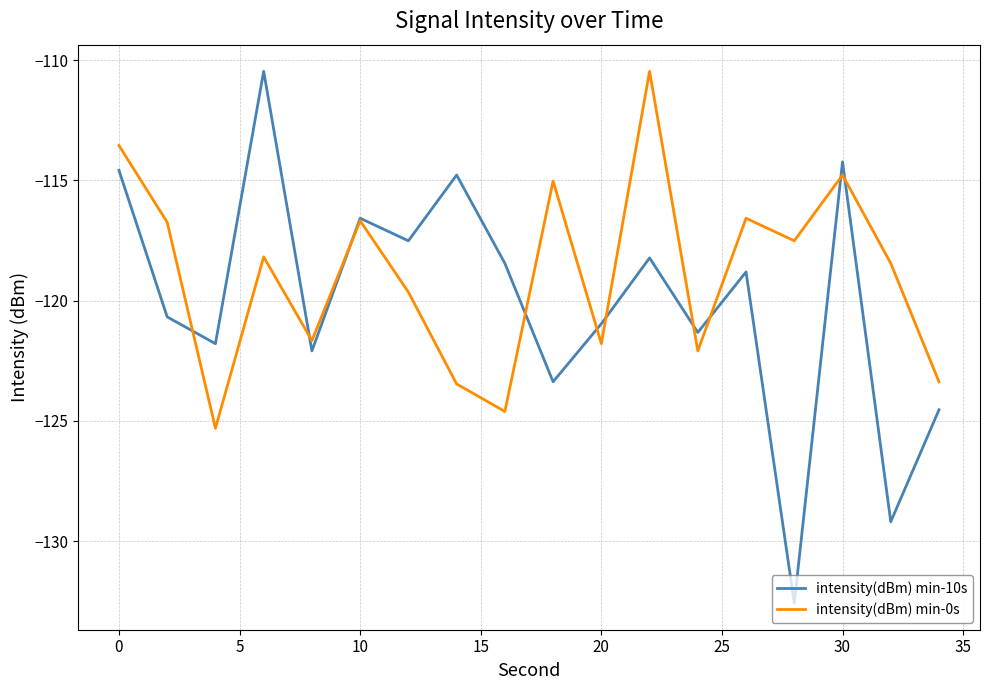

What is the difference between the maximum and minimum values in the intensity(dBm) min-0s series?

14.8